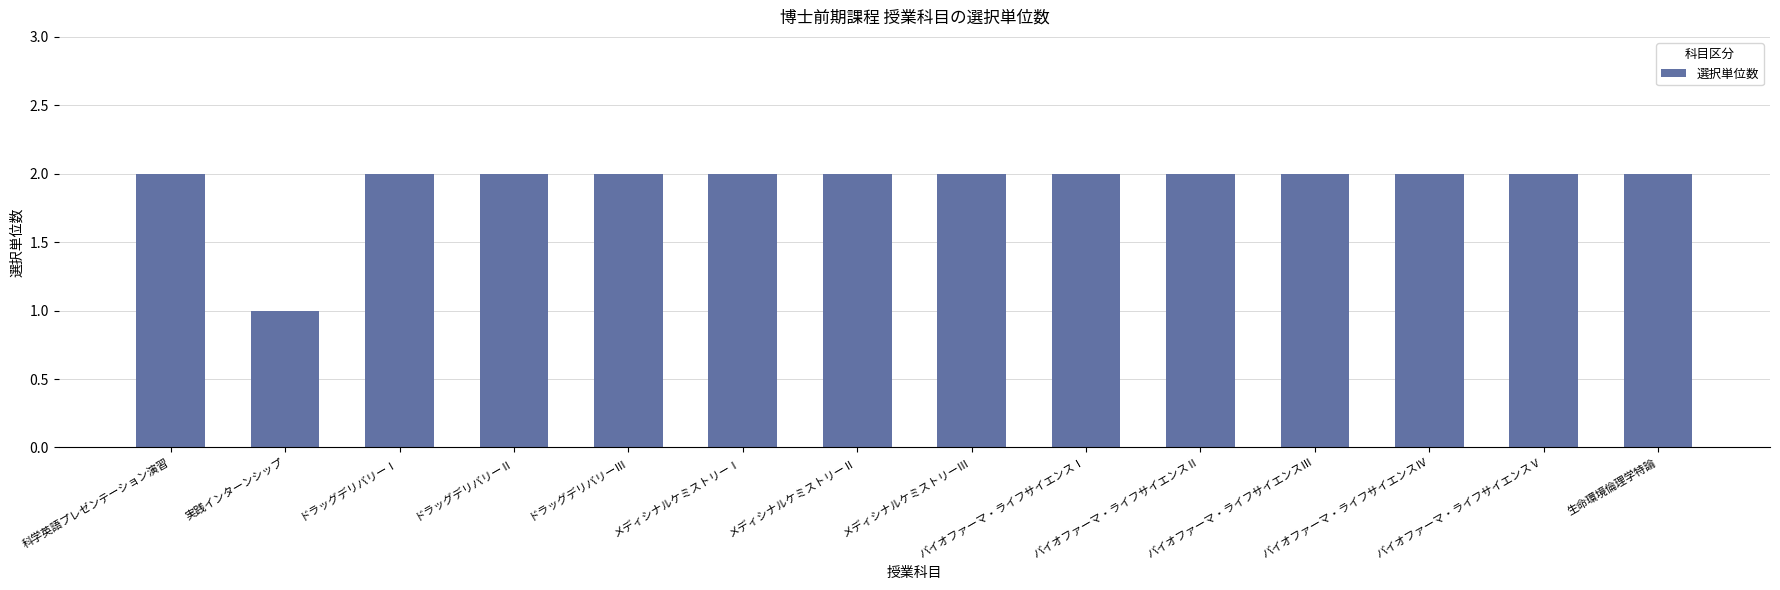

What is the sum of all values?

27